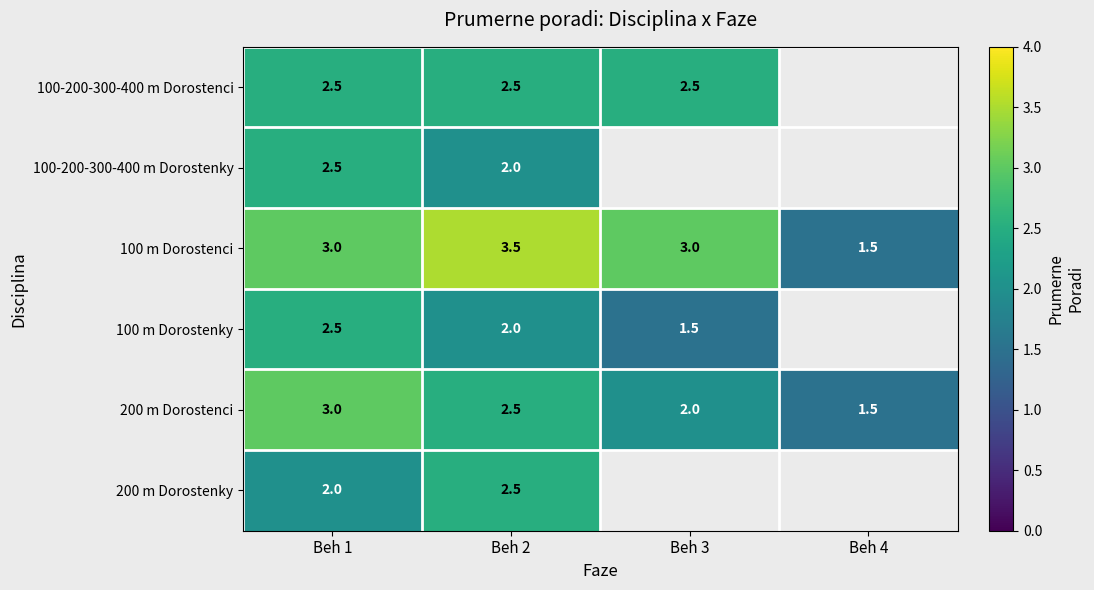

What is the spread (max minus min) of values at Beh 1?

1.0